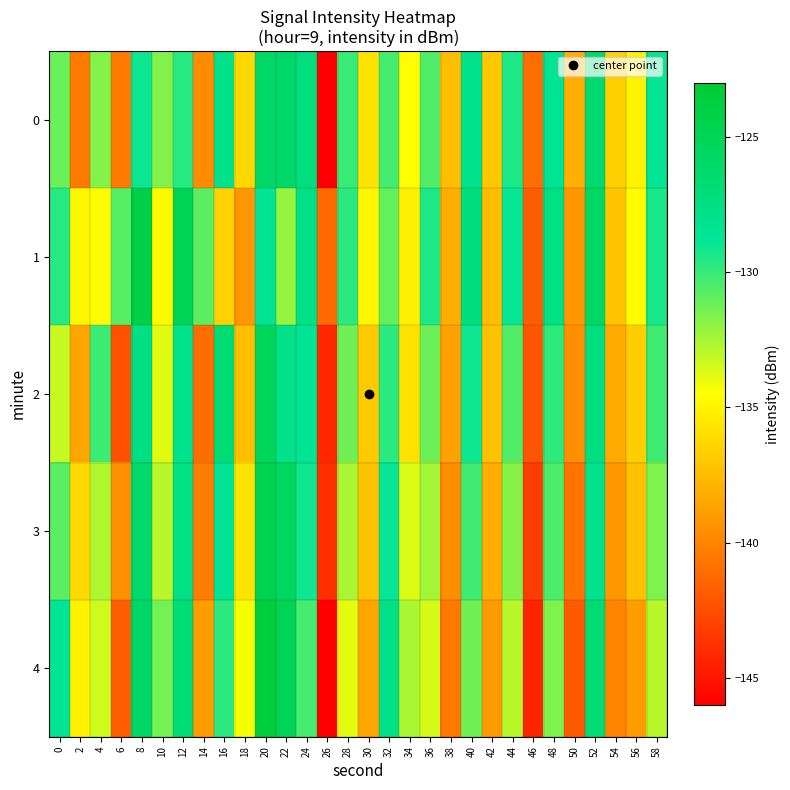

Reading left to right, list all the values displayed in this chart.

0: 0=-131.1	2=-140.4	4=-131.7	6=-140.4	8=-129.0	10=-131.7	12=-129.6	14=-139.6	16=-127.9	18=-136.2	20=-126.1	22=-126.1	24=-127.2	26=-146.0	28=-130.0	30=-135.7	32=-130.3	34=-134.5	36=-130.6	38=-137.3	40=-128.1	42=-136.9	44=-129.4	46=-141.0	48=-128.6	50=-138.1	52=-126.5	54=-136.6	56=-135.0	58=-128.9
1: 0=-129.6	2=-134.8	4=-134.5	6=-130.7	8=-124.1	10=-134.7	12=-125.1	14=-130.9	16=-136.5	18=-139.1	20=-128.5	22=-132.1	24=-127.8	26=-141.2	28=-129.7	30=-134.9	32=-131.0	34=-135.2	36=-129.4	38=-138.1	40=-127.3	42=-137.5	44=-128.9	46=-141.8	48=-127.6	50=-139.2	52=-125.8	54=-137.1	56=-134.6	58=-129.3
2: 0=-133.2	2=-138.5	4=-130.1	6=-142.3	8=-127.5	10=-133.8	12=-128.2	14=-141.1	16=-126.7	18=-137.4	20=-125.3	22=-127.9	24=-128.5	26=-144.2	28=-131.3	30=-136.9	32=-129.7	34=-135.8	36=-131.2	38=-138.7	40=-129.1	42=-137.2	44=-130.6	46=-142.1	48=-129.8	50=-139.5	52=-127.4	54=-138.3	56=-136.7	58=-130.2
3: 0=-130.8	2=-136.2	4=-132.7	6=-139.5	8=-126.3	10=-132.9	12=-127.6	14=-140.3	16=-128.4	18=-135.7	20=-124.8	22=-125.6	24=-129.1	26=-143.8	28=-132.6	30=-137.2	32=-128.9	34=-133.7	36=-132.4	38=-139.6	40=-130.2	42=-138.1	44=-131.8	46=-143.2	48=-130.5	50=-140.7	52=-128.1	54=-139.1	56=-137.3	58=-131.6
4: 0=-128.6	2=-135.1	4=-133.4	6=-141.7	8=-125.9	10=-131.4	12=-126.8	14=-138.9	16=-129.7	18=-134.3	20=-123.6	22=-124.9	24=-130.3	26=-146.1	28=-133.9	30=-138.5	32=-127.8	34=-132.6	36=-133.6	38=-140.5	40=-131.3	42=-139.0	44=-132.9	46=-144.3	48=-131.6	50=-141.9	52=-126.7	54=-140.0	56=-138.9	58=-132.9